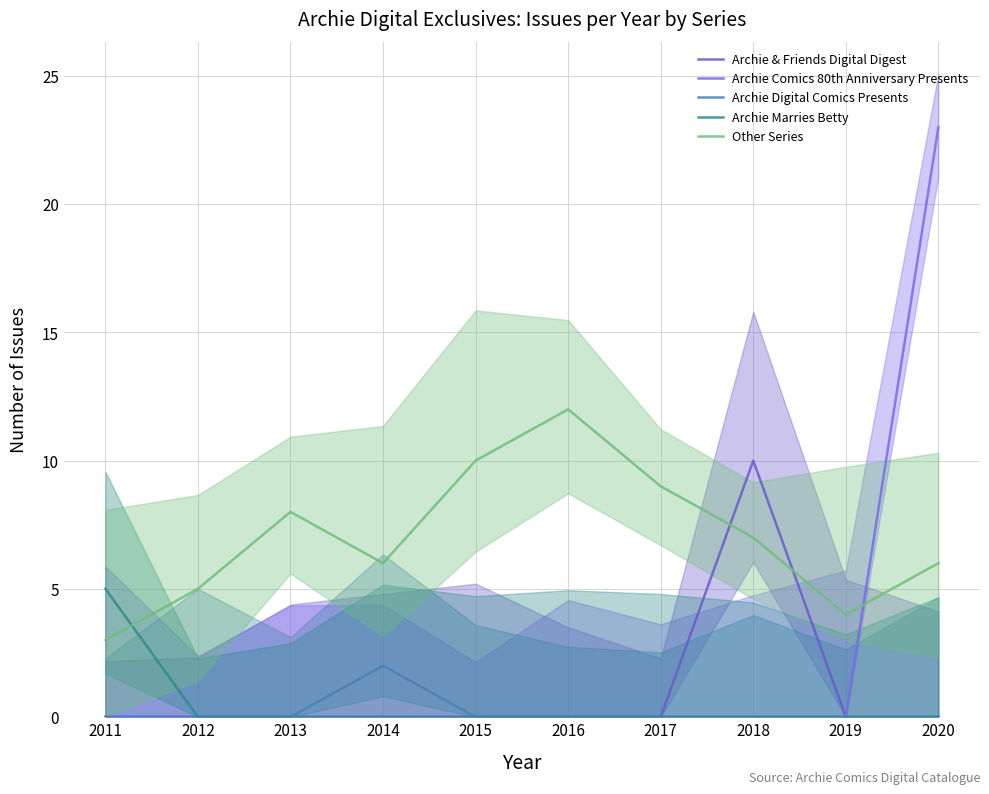

At which category does Other Series reach its first local peak?

2013